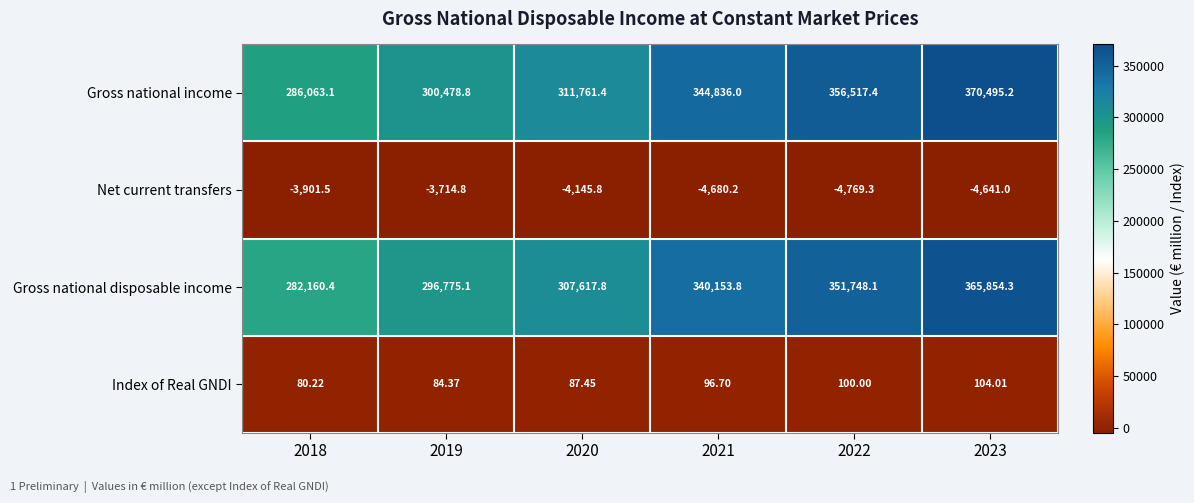

Rank the series by their maximum value, from highest to lowest.

Gross national income, Gross national disposable income, Index of Real GNDI, Net current transfers